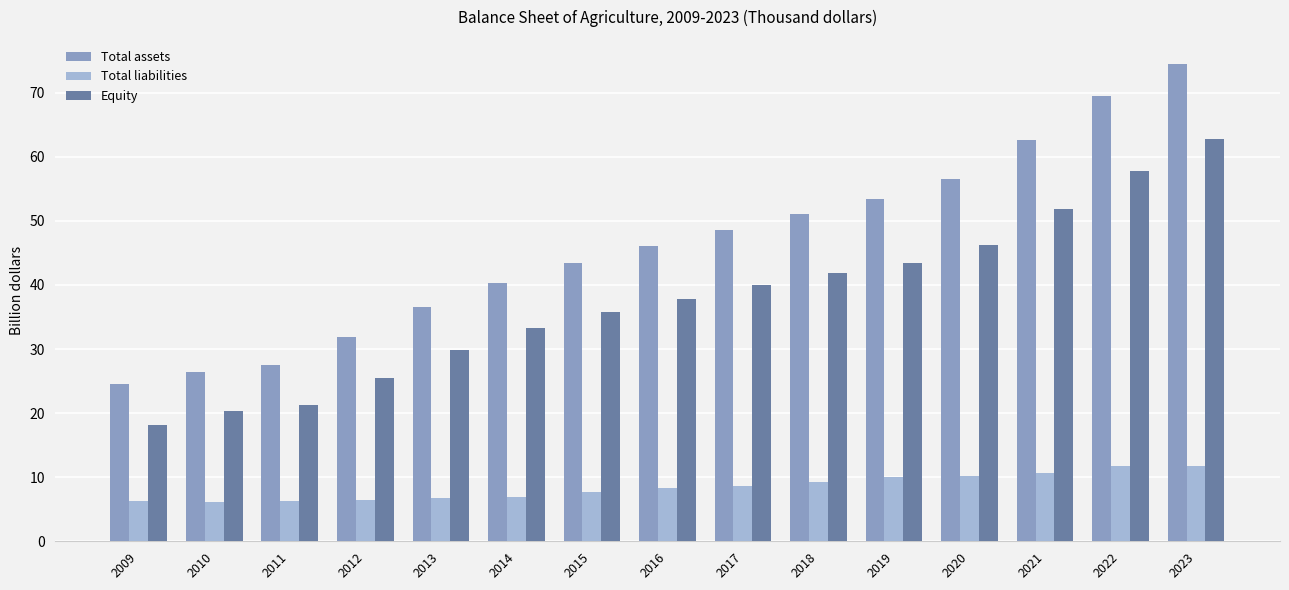

What is the greatest value displayed?

74.5